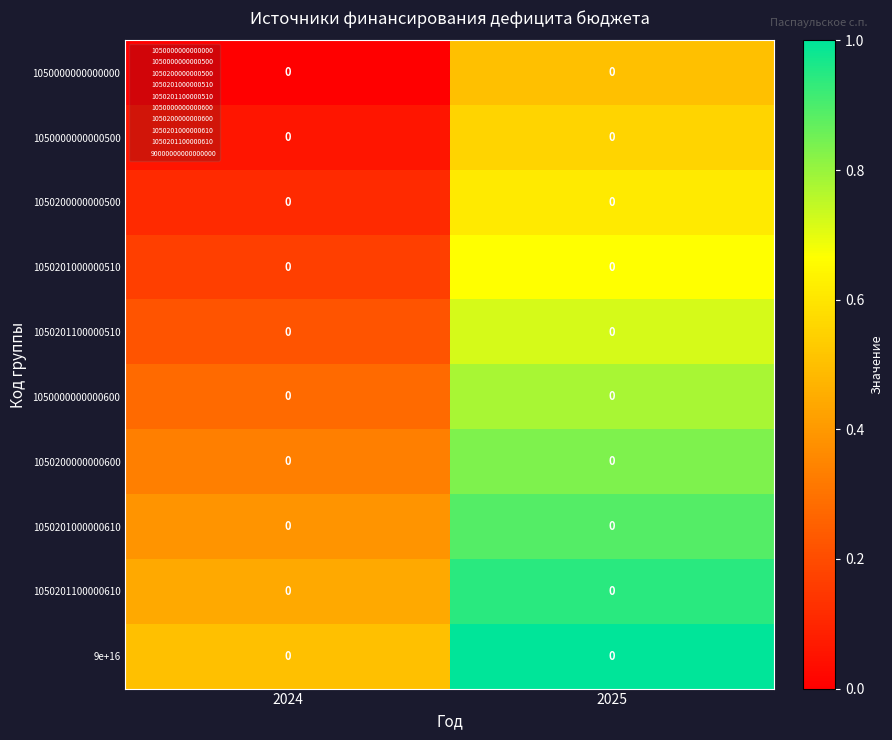

Which category has the lowest value in the 1050200000000500 series?

2024